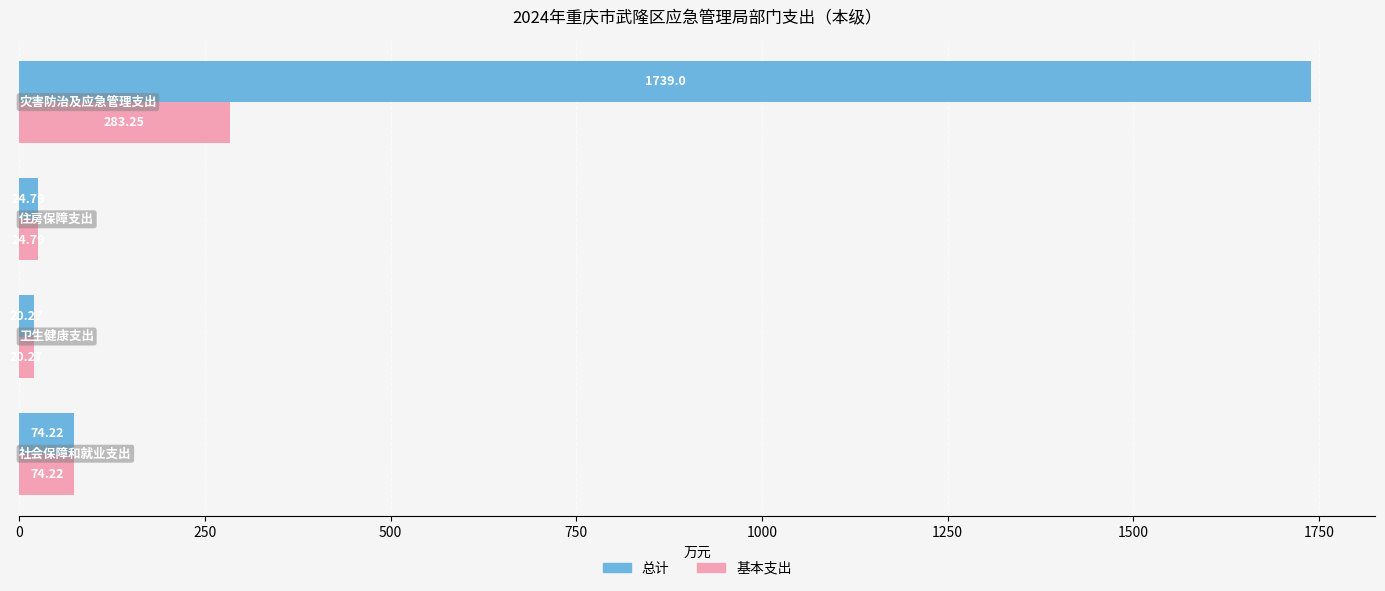

Which series has the largest range (max minus min)?

总计